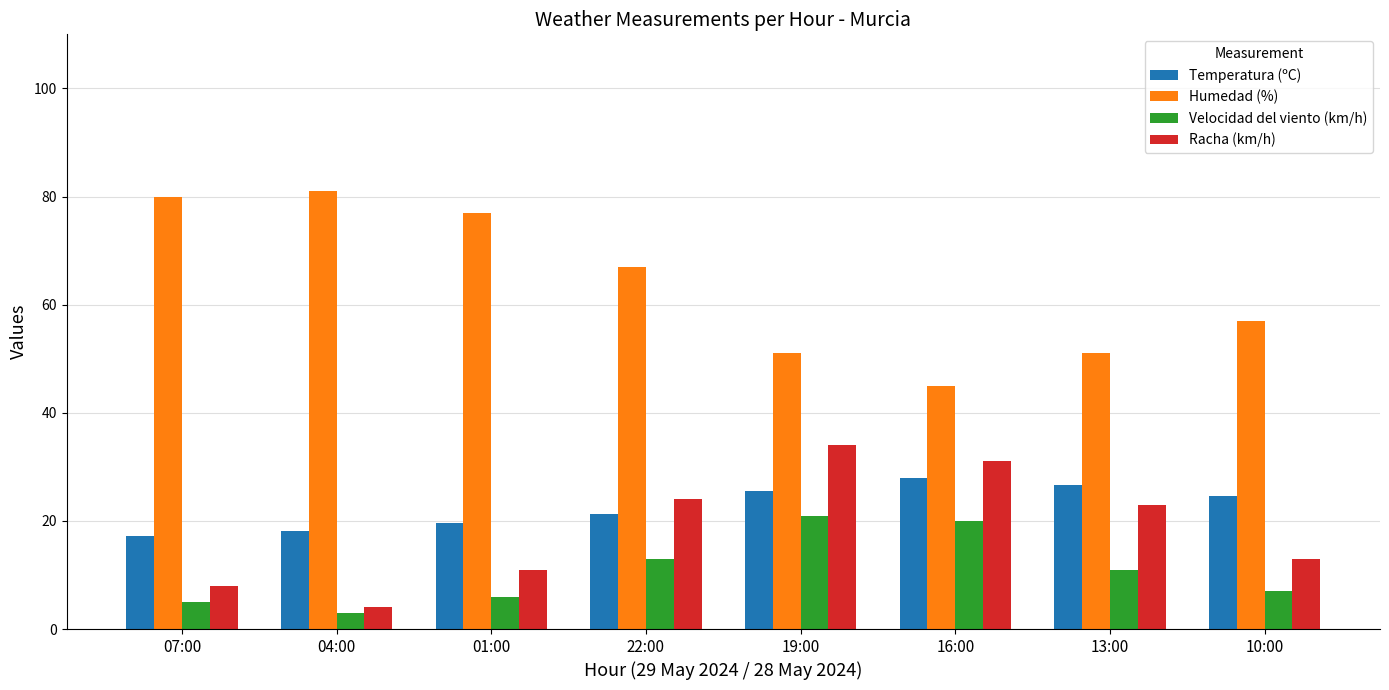

What is the sum of all Temperatura (ºC) values?

180.9